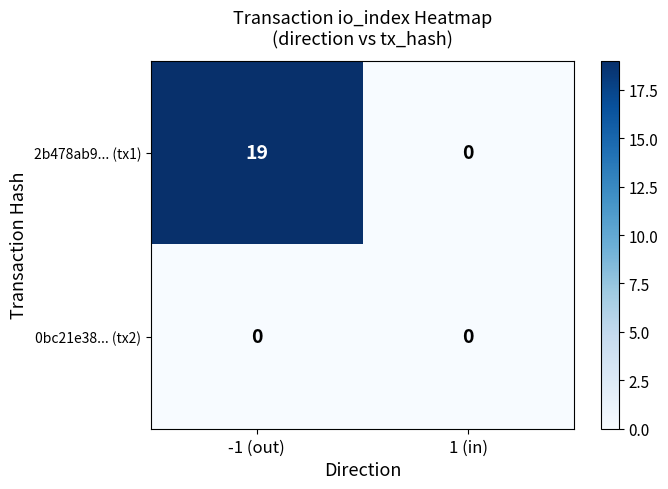

At which category is the sum across all series the highest?

-1 (out)